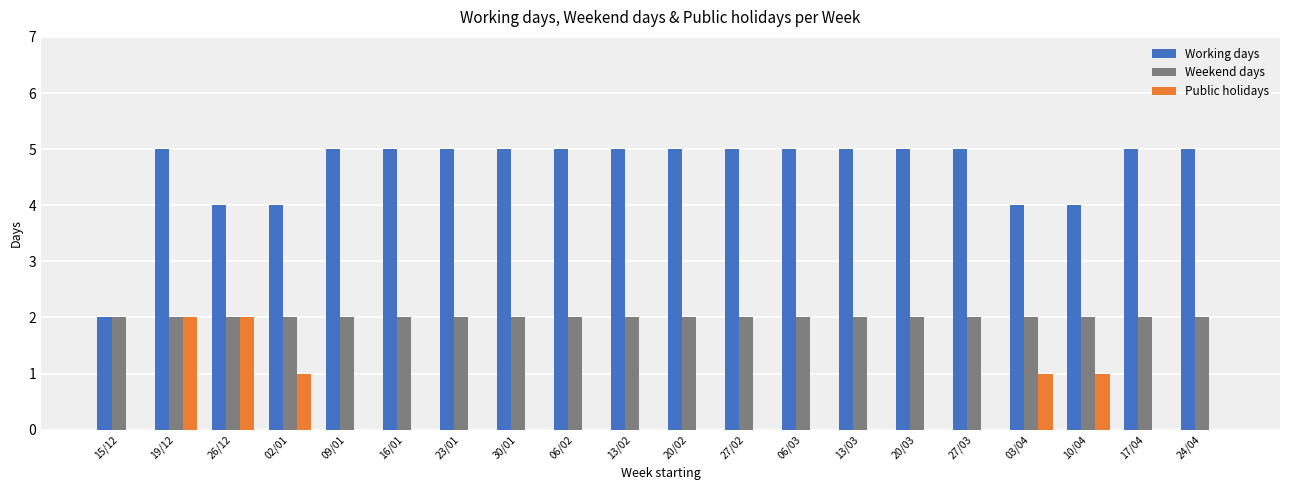

What is the highest value of the Working days series?

5